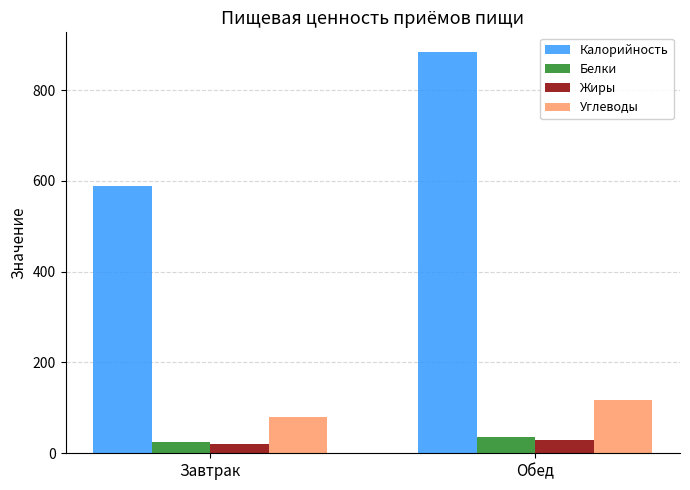

What are all the series names shown in the legend?

Калорийность, Белки, Жиры, Углеводы